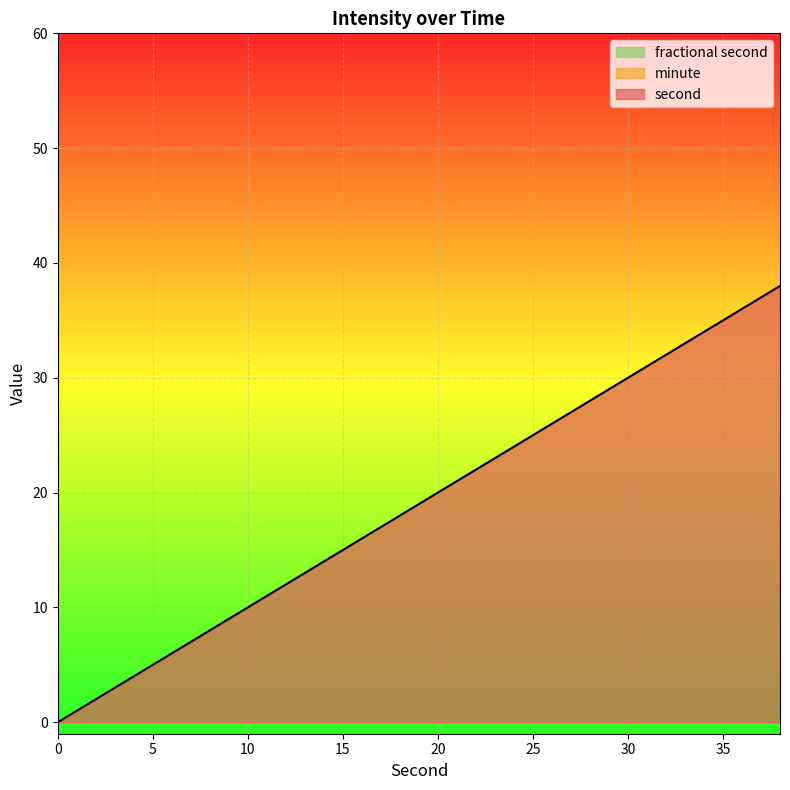

True or false: minute has more than 1 interior local peaks.

False